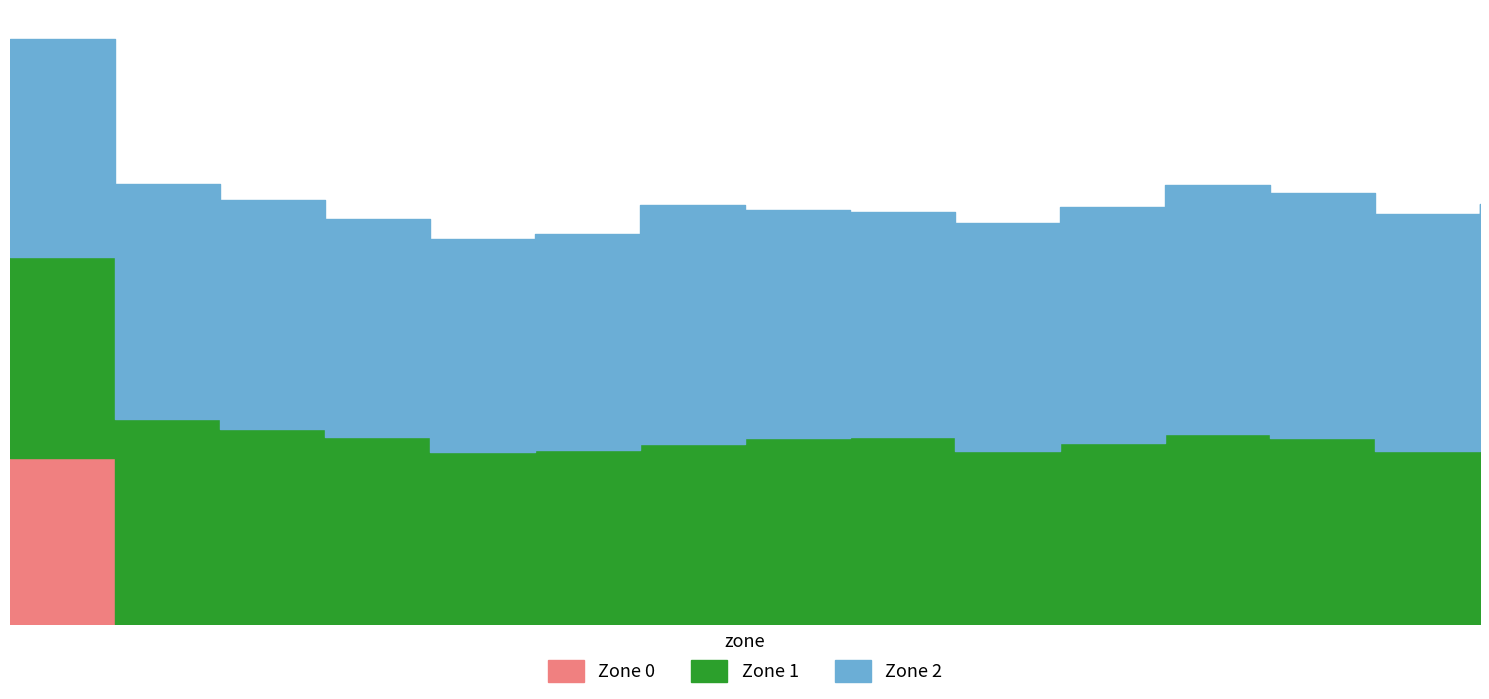

Is the value of Zone 0 at 9 greater than the value of Zone 2 at 4?

No